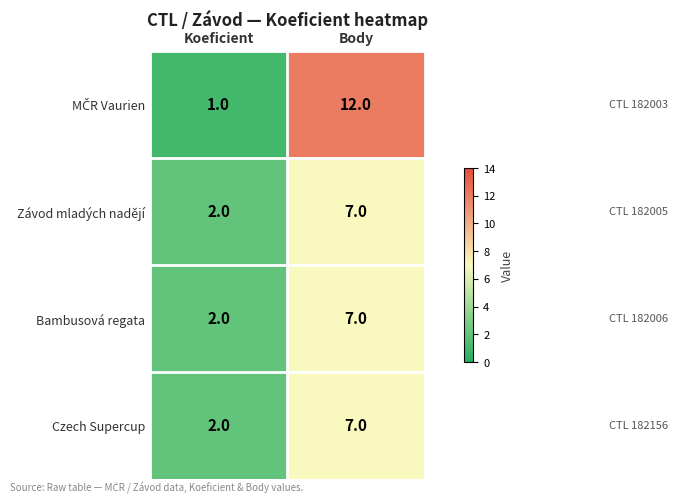

Rank the categories by Czech Supercup value from lowest to highest.

Koeficient, Body